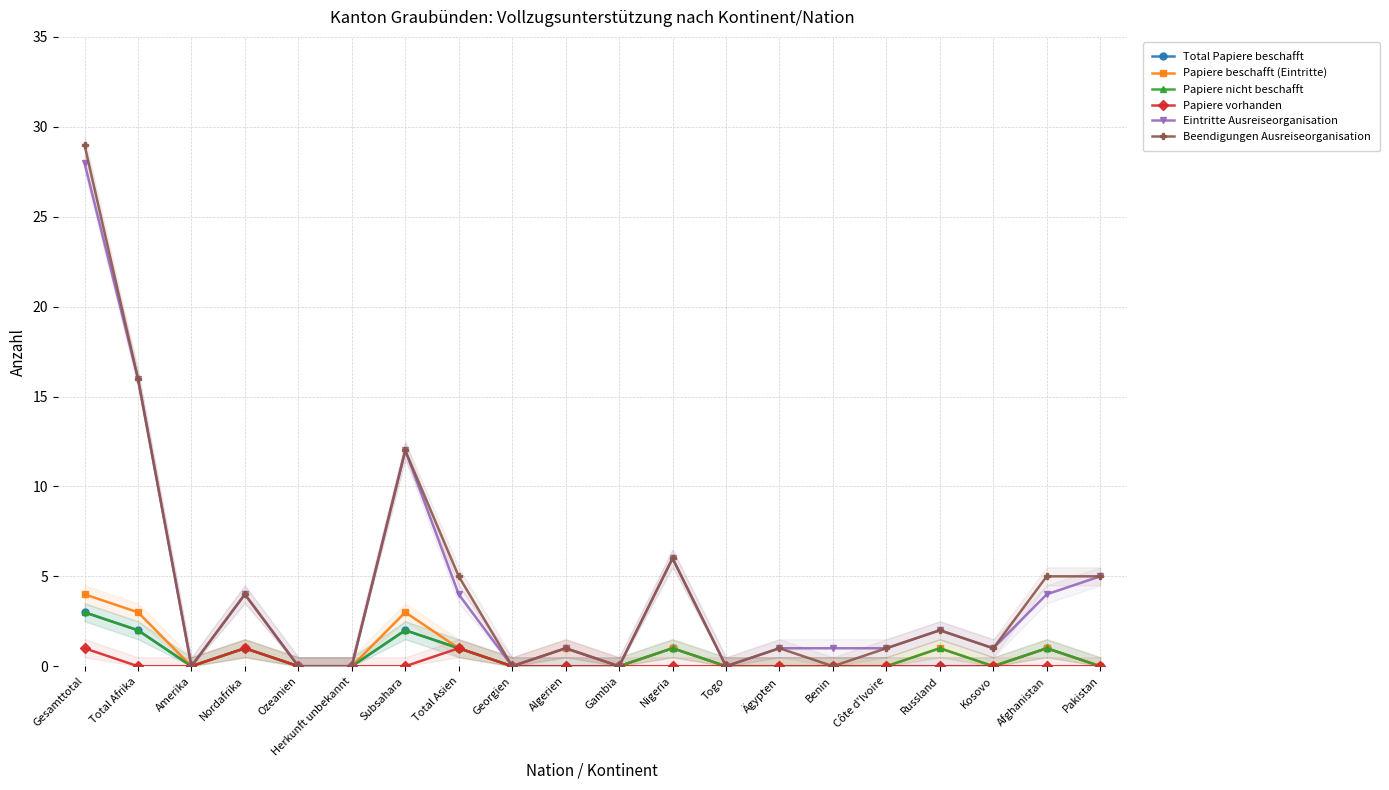

Which series has the largest range (max minus min)?

Beendigungen Ausreiseorganisation